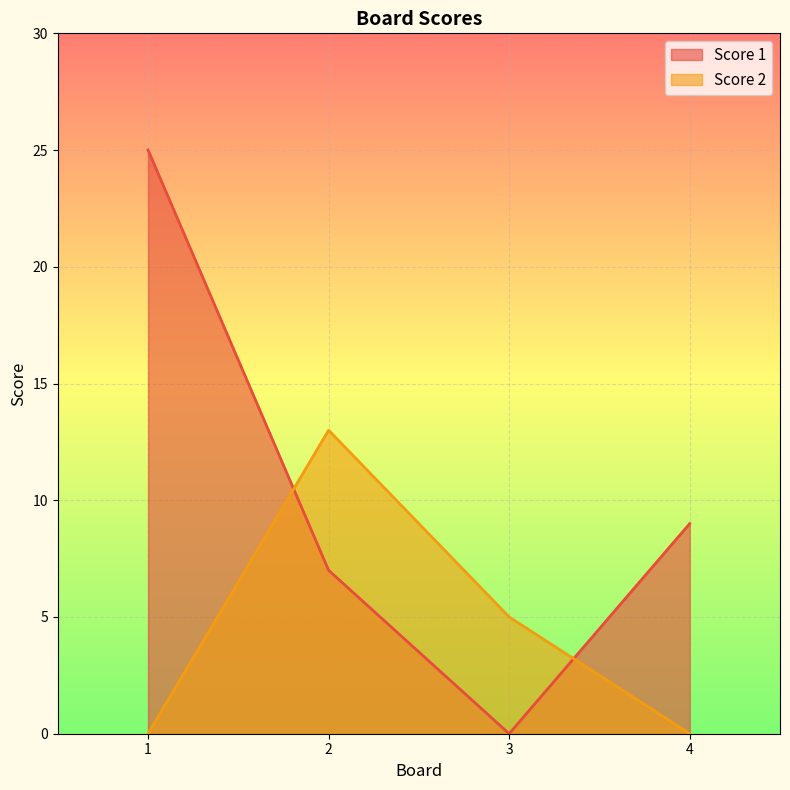

Is it true that Score 1 equals 7 at 2?

True